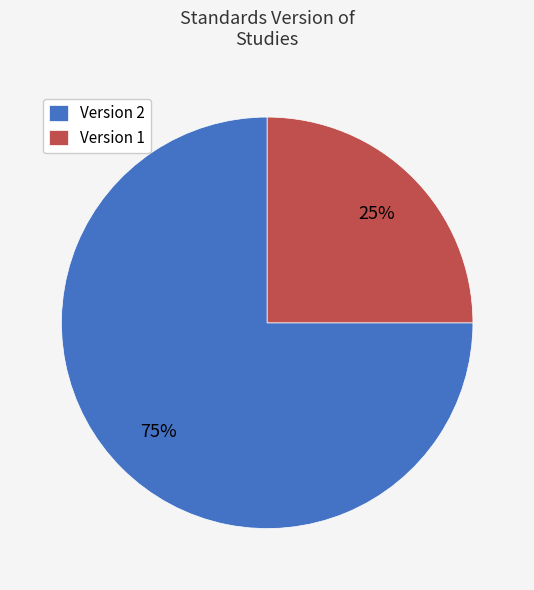

Is there a majority slice in this chart?

Yes